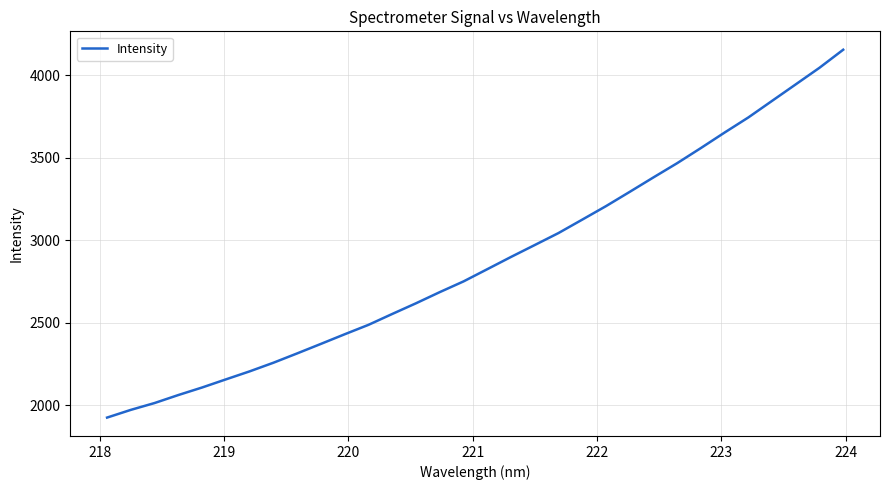

What is the difference between the maximum and second lowest values?

2184.6